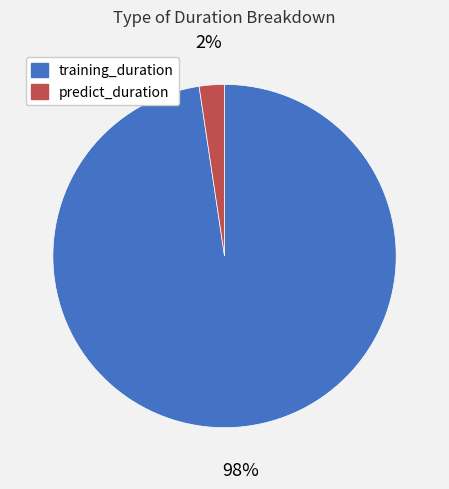

Combined, do training_duration and predict_duration account for over 50%?

Yes